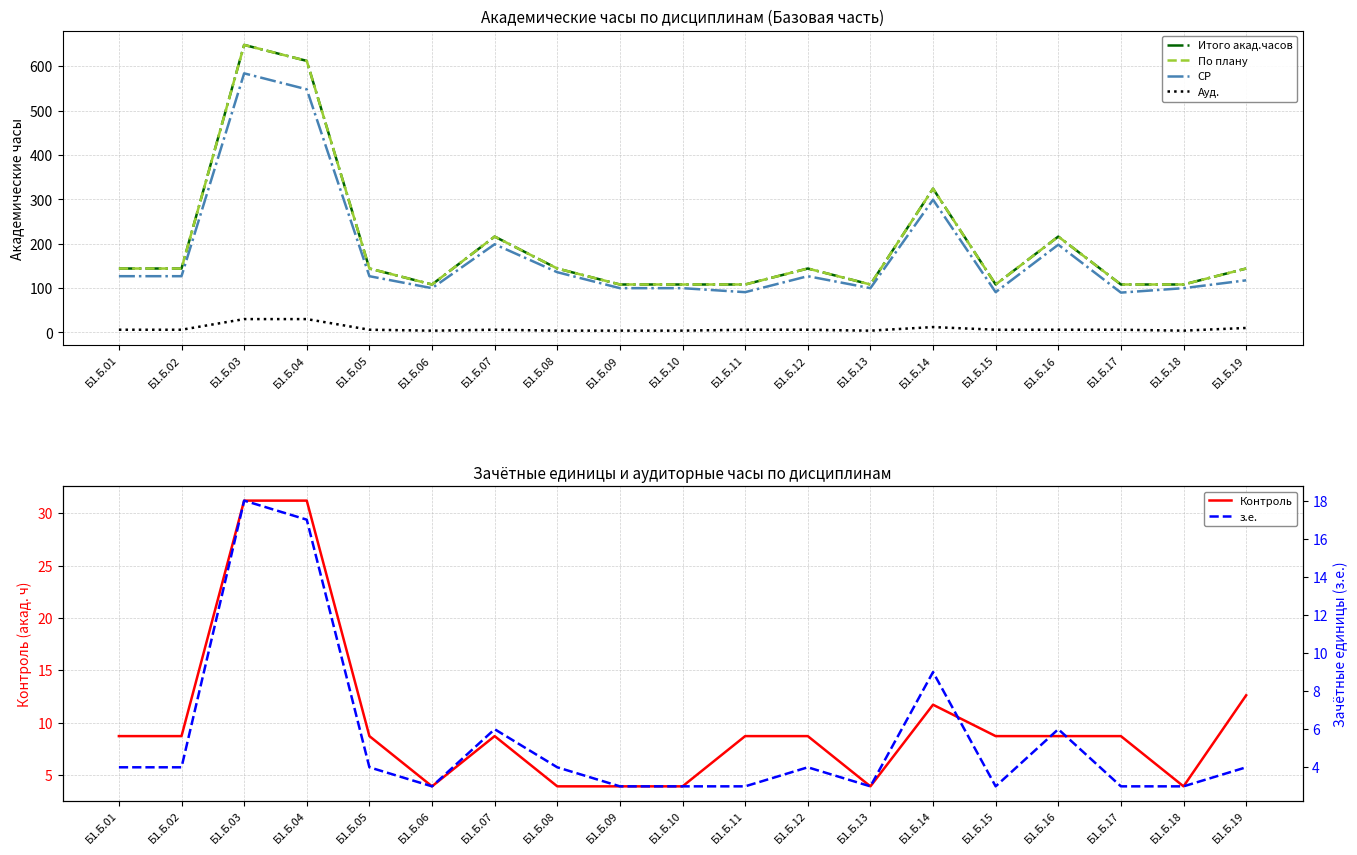

True or false: Контроль and По плану intersect in this chart.

False